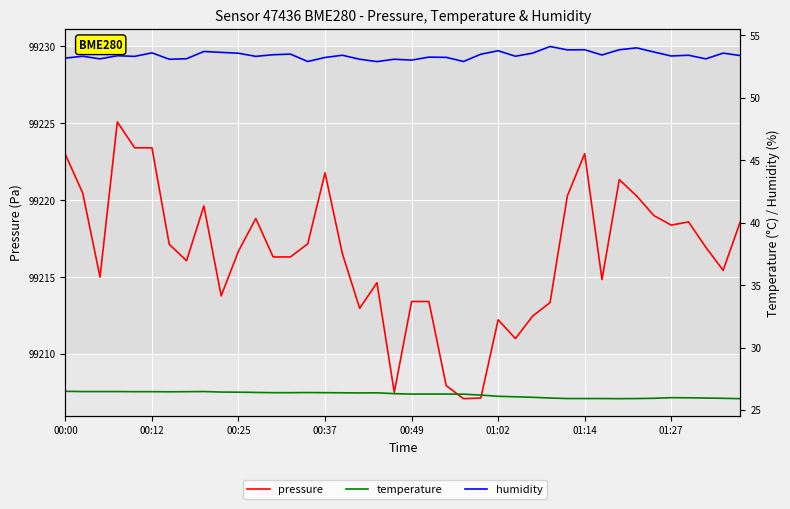

What is the difference between the maximum and second lowest values in the humidity series?

1.2